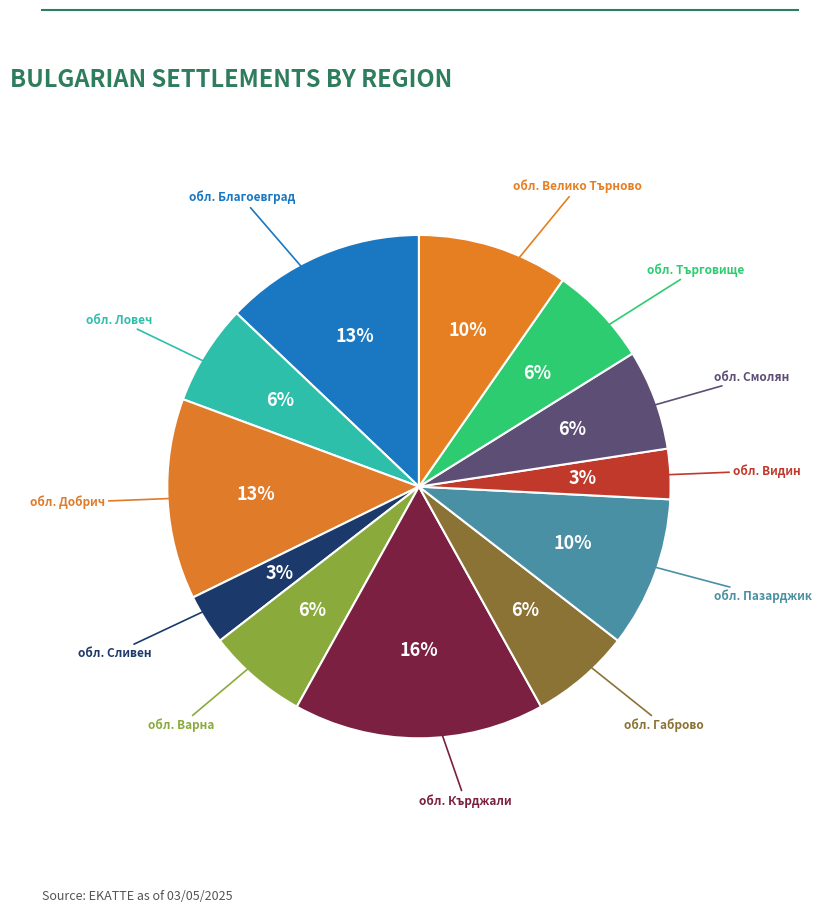

What is the largest slice in the pie chart?

обл. Кърджали